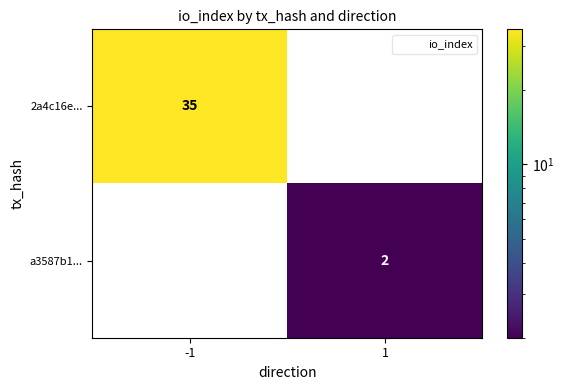

What is the total value across all series at -1?

35